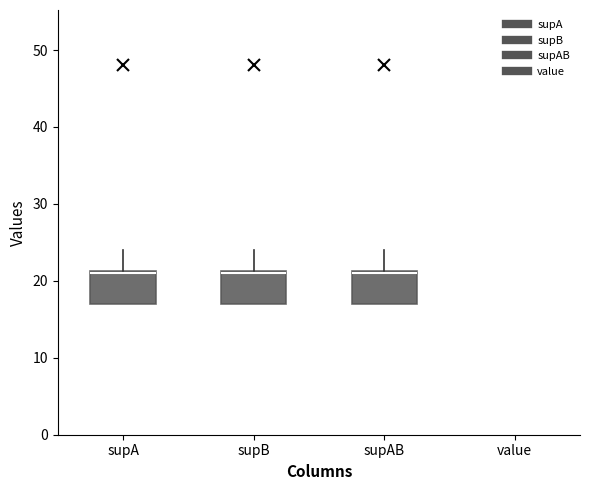

Reading left to right, read every box against the y-axis: the position of its median line, the range the box covers, and the ends of its whiskers. The values are not printed on the chart, so give them approximately, as read against the axis.

supA: median 21, box 17 to 21, whiskers 17 to 24
supB: median 21, box 17 to 21, whiskers 17 to 24
supAB: median 21, box 17 to 21, whiskers 17 to 24
value: box collapsed to a line at 1, whiskers 1 to 1